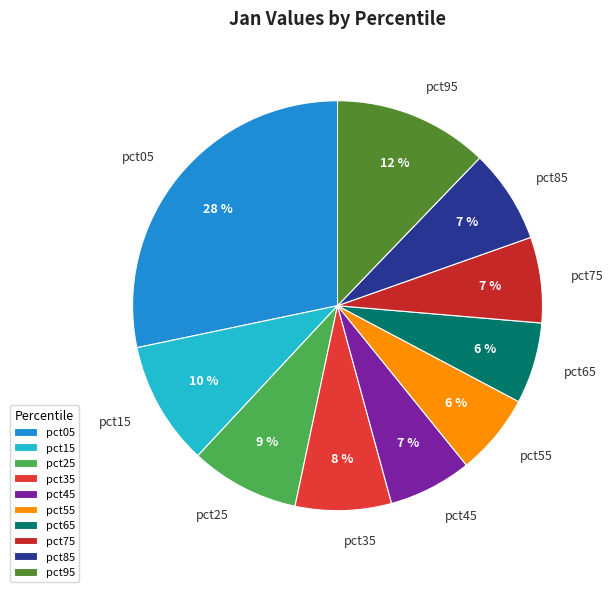

Which slice is the largest?

pct05